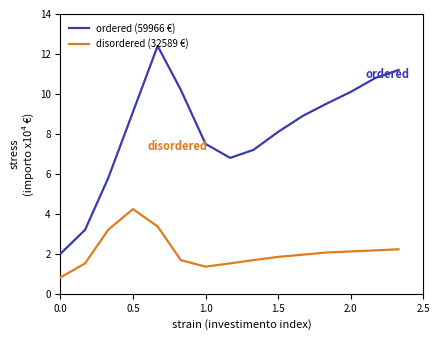

List the series in order of their overall mean, lowest first.

disordered (32589 €), ordered (59966 €)